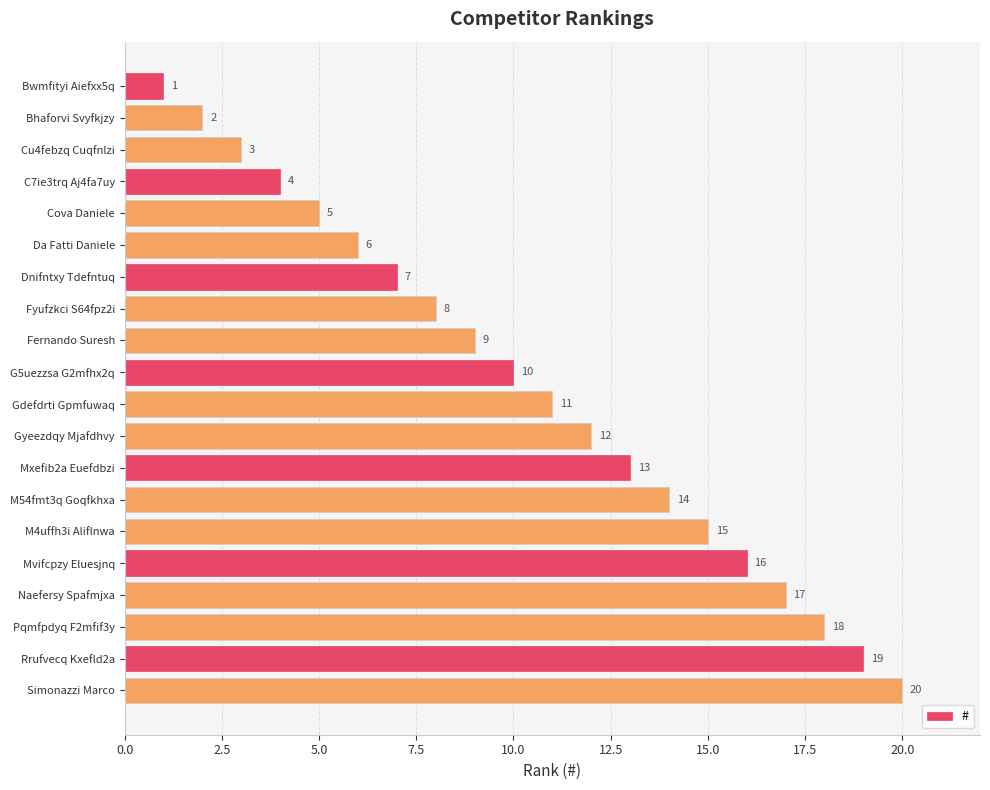

What value does the data have at Cova Daniele, to the nearest 5?

5